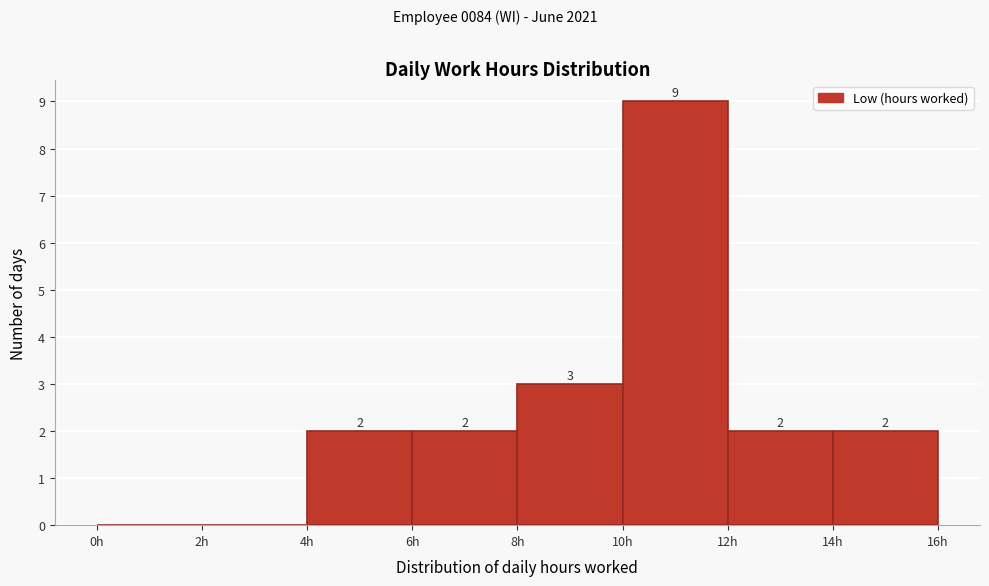

Which range on the x-axis has the tallest bar?

10 to 12